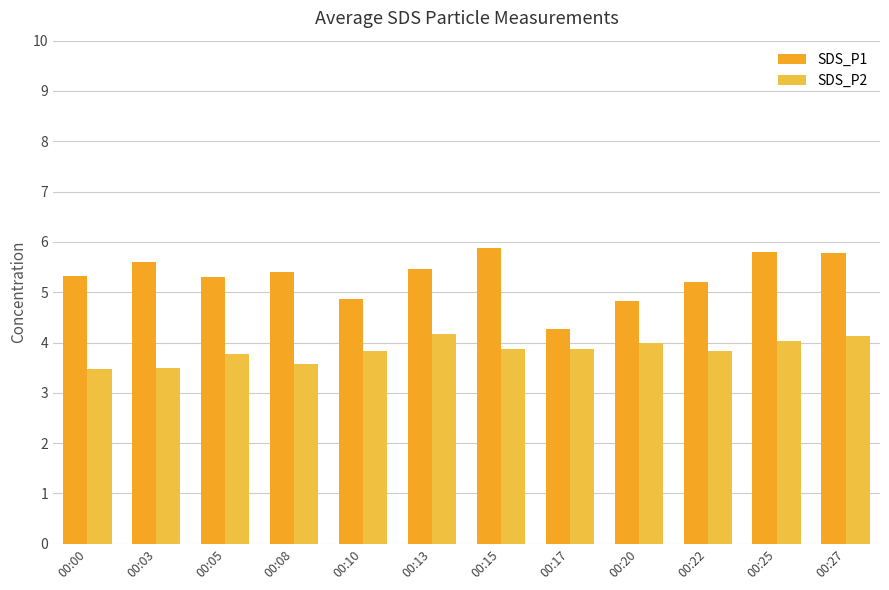

Reading right to left, extract all data points from this chart.

SDS_P1: 00:27=5.8	00:25=5.8	00:22=5.2	00:20=4.8	00:17=4.3	00:15=5.9	00:13=5.5	00:10=4.9	00:08=5.4	00:05=5.3	00:03=5.6	00:00=5.3
SDS_P2: 00:27=4.1	00:25=4.0	00:22=3.8	00:20=4.0	00:17=3.9	00:15=3.9	00:13=4.2	00:10=3.8	00:08=3.6	00:05=3.8	00:03=3.5	00:00=3.5